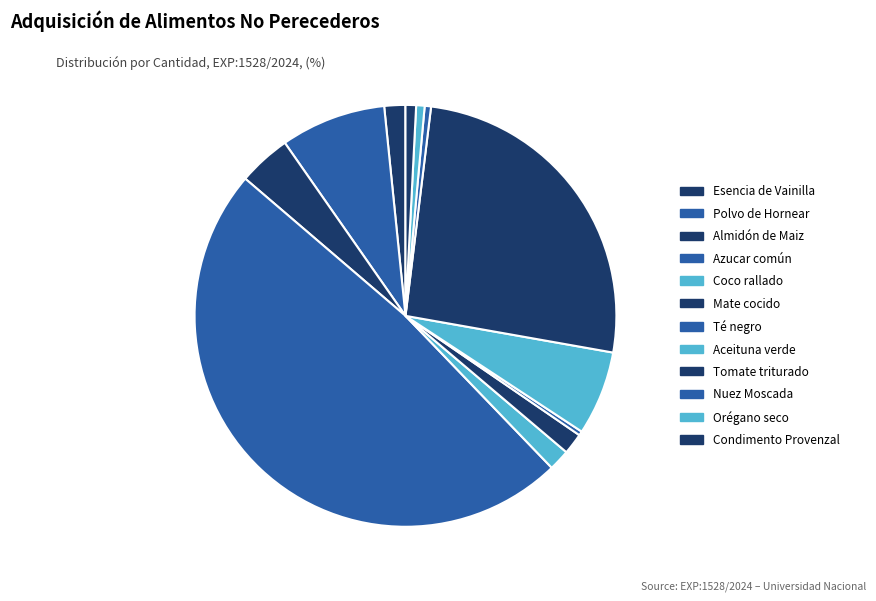

Is there a majority slice in this chart?

No